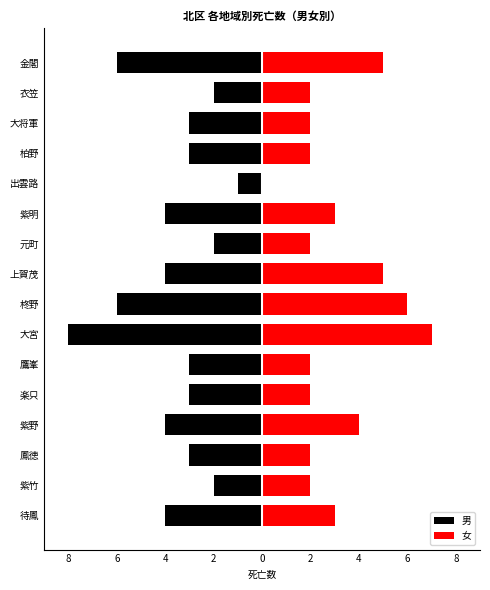

How many bars are there in each group?

2